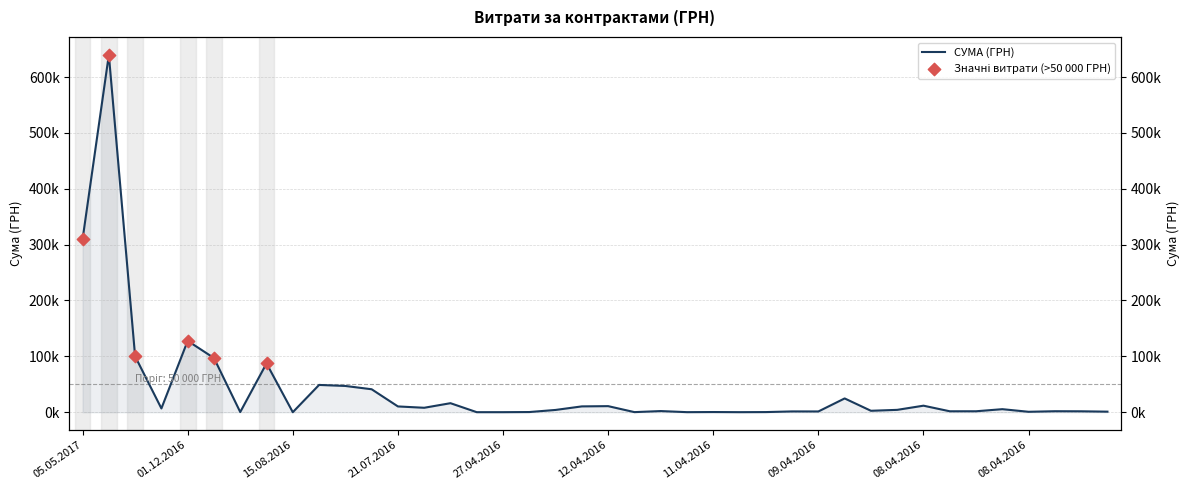

Which has a higher value, 08.04.2016 or 26.12.2016?

26.12.2016